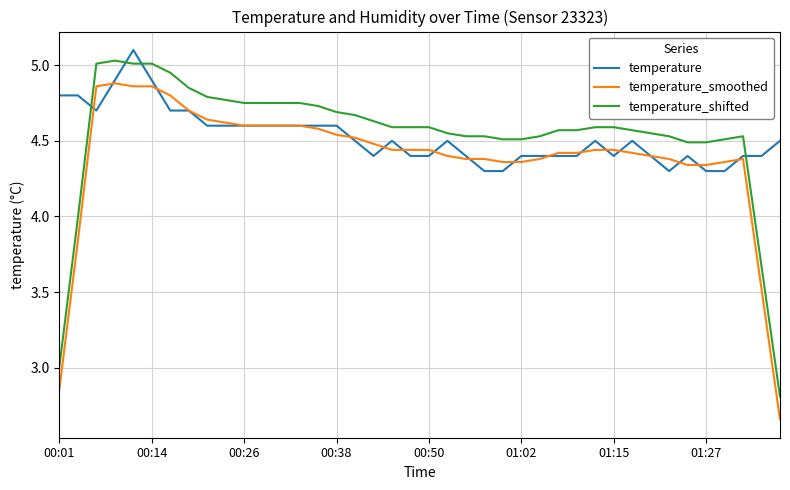

True or false: temperature and temperature_shifted intersect in this chart.

True